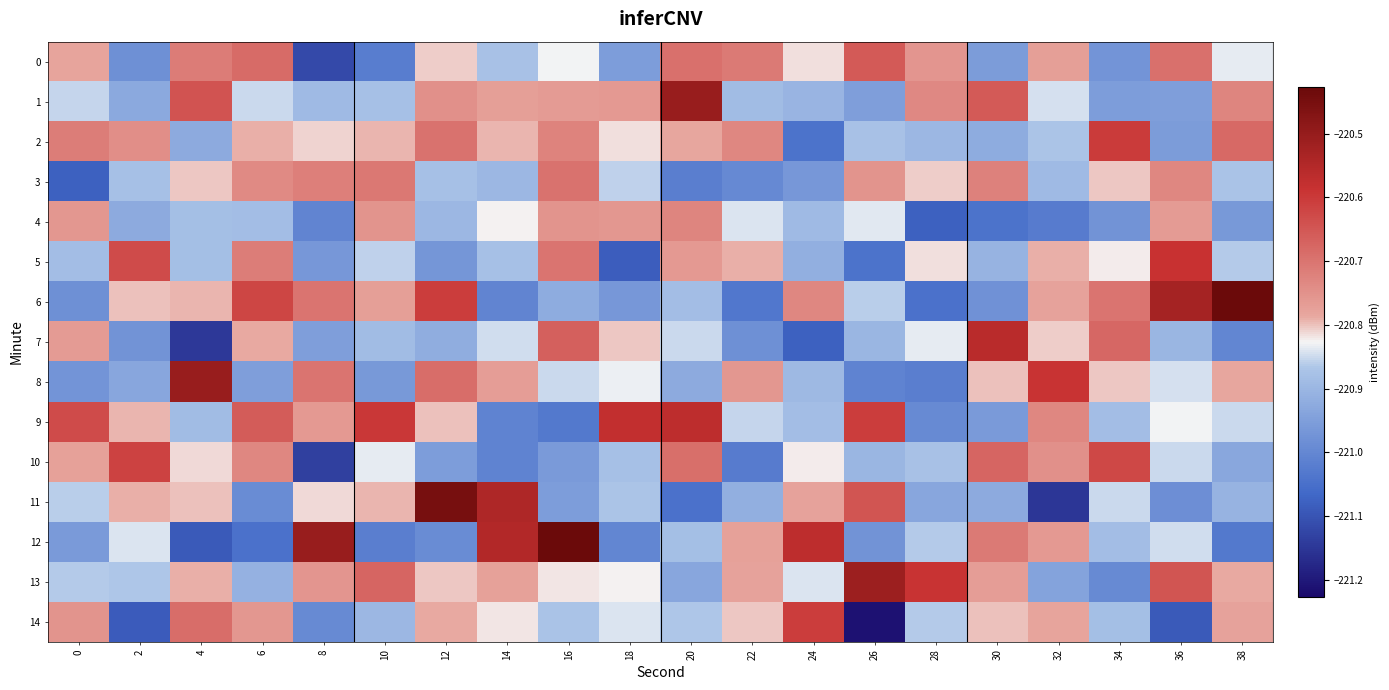

What is the total value across all series at 32?

-3312.5